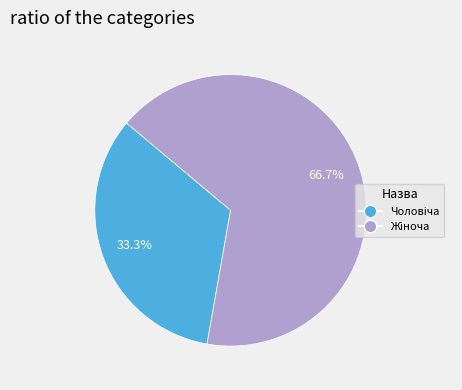

Does any single category account for the majority?

Yes